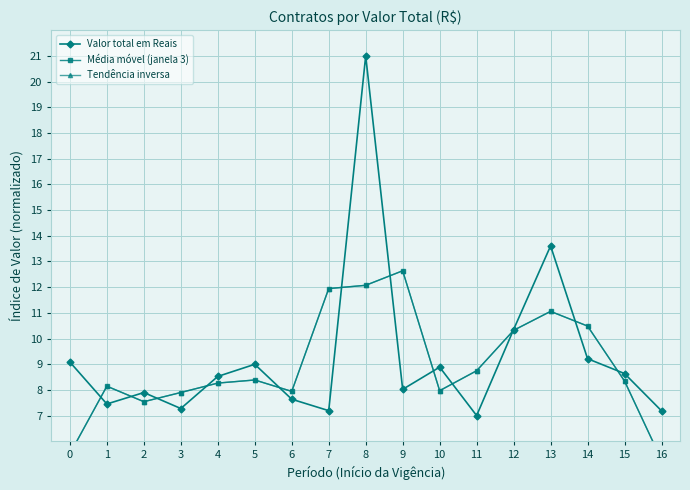

What is the minimum value for Média móvel (janela 3)?

5.3